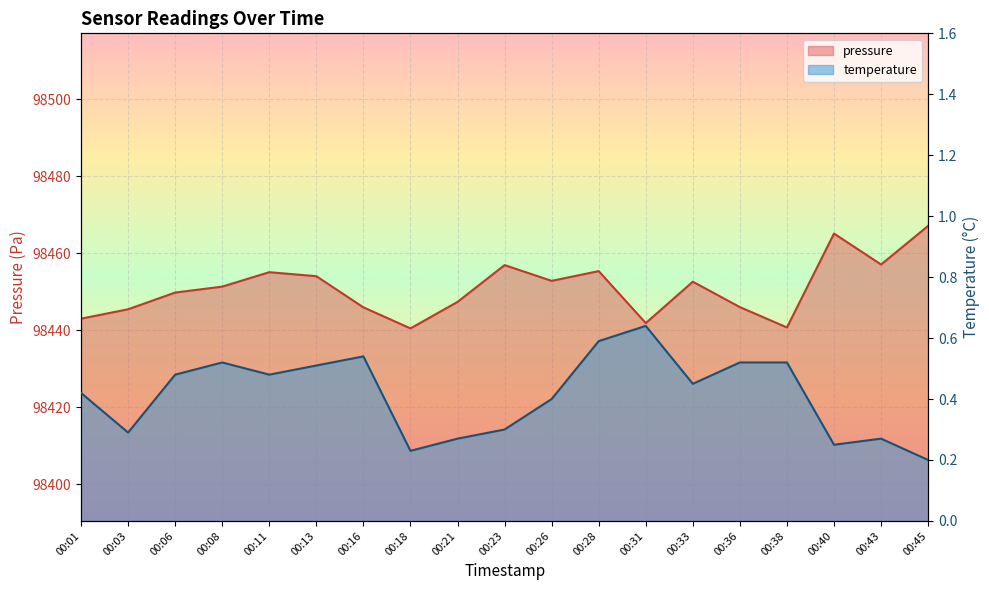

True or false: temperature has more than 0 interior local peaks.

True